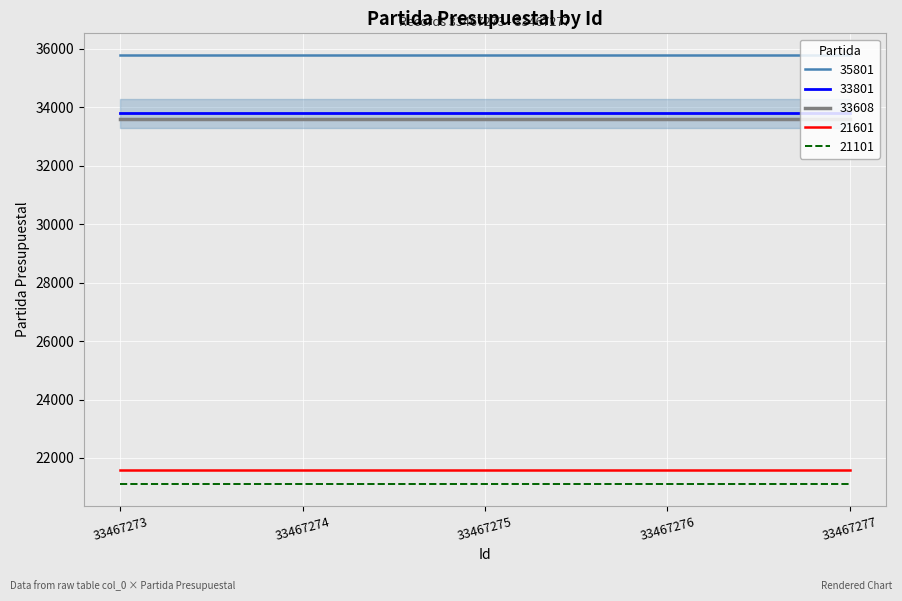

List the labels in order of value, largest first.

33467273-35801, 33467274-35801, 33467275-35801, 33467276-35801, 33467277-35801, 33467273-33801, 33467274-33801, 33467275-33801, 33467276-33801, 33467277-33801, 33467273-33608, 33467274-33608, 33467275-33608, 33467276-33608, 33467277-33608, 33467273-21601, 33467274-21601, 33467275-21601, 33467276-21601, 33467277-21601, 33467273-21101, 33467274-21101, 33467275-21101, 33467276-21101, 33467277-21101